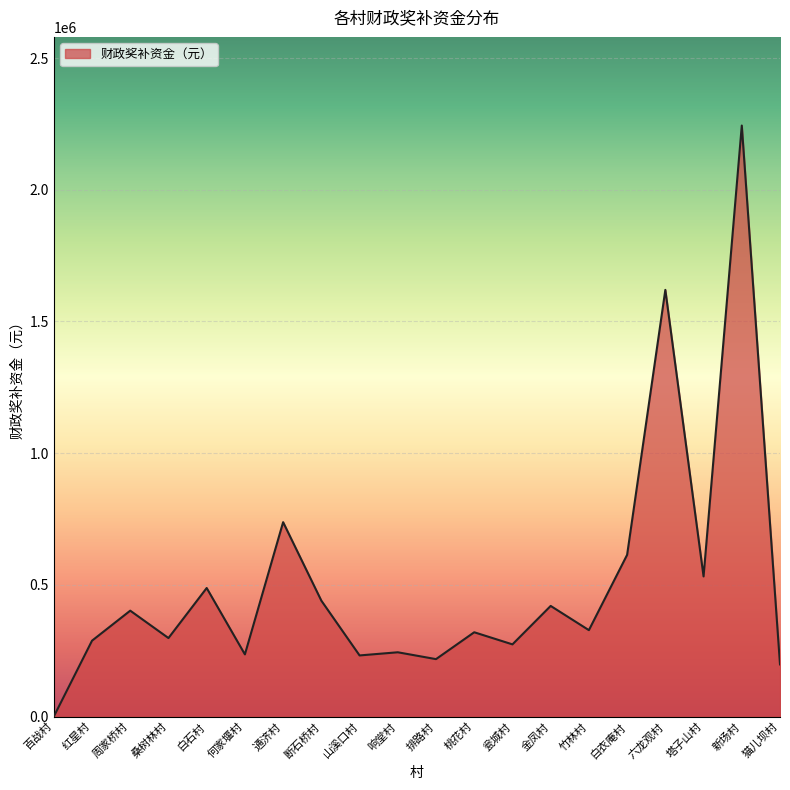

Where is the first local maximum?

周家桥村